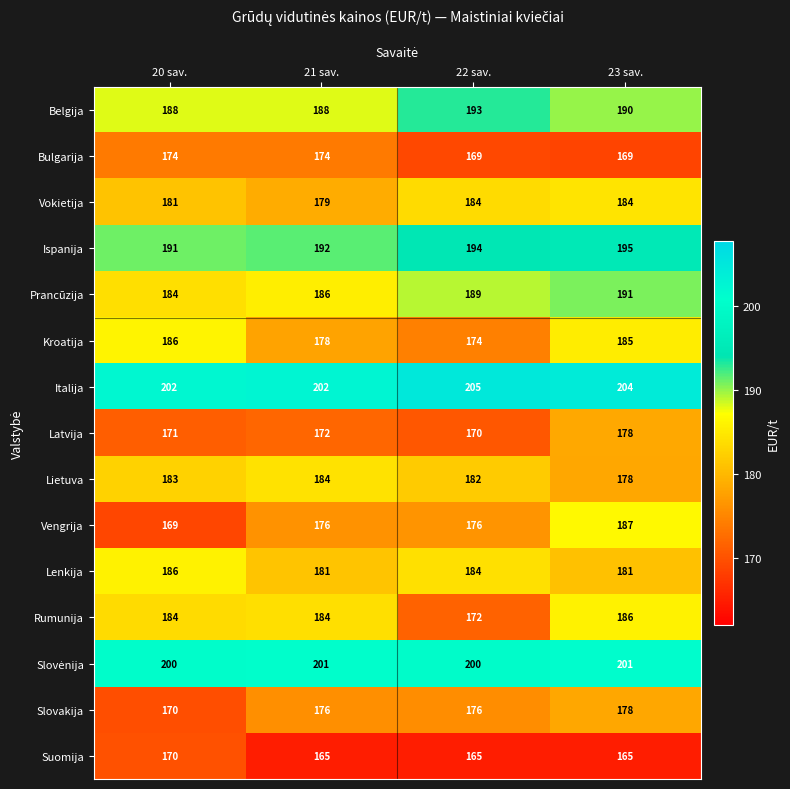

At how many categories does at least one series exceed 179?

4